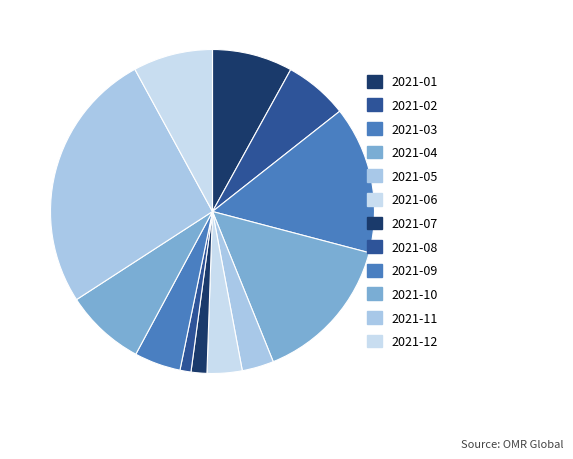

Is there a majority slice in this chart?

No